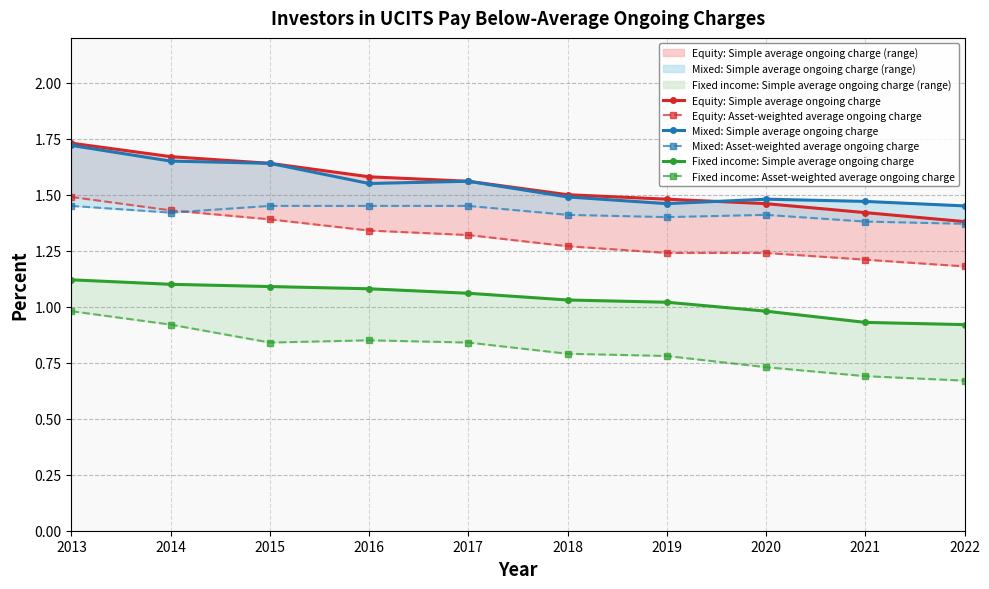

At which category is the sum across all series the highest?

2013